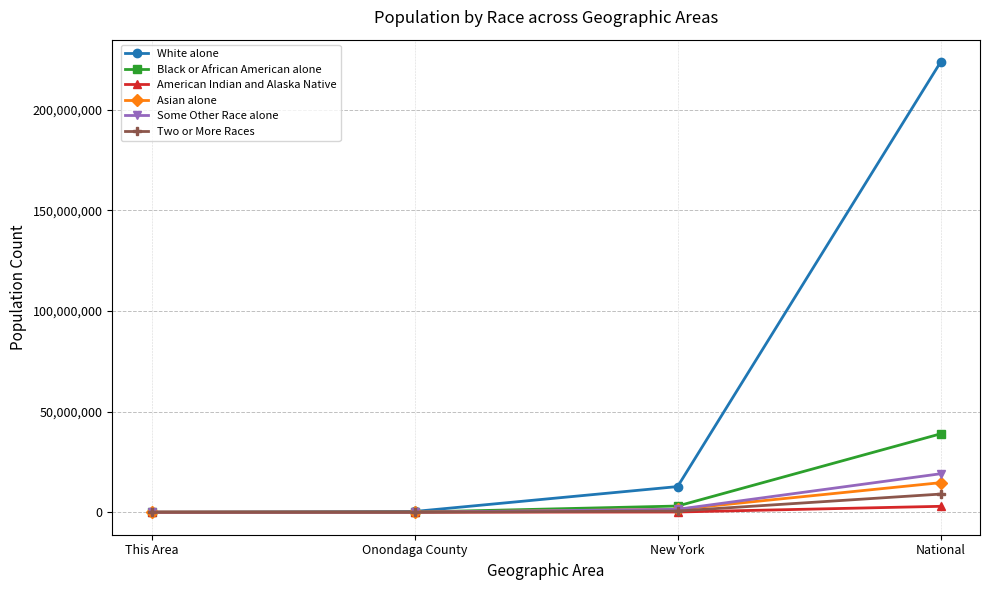

What is the label of the 4th point from the right?

This Area